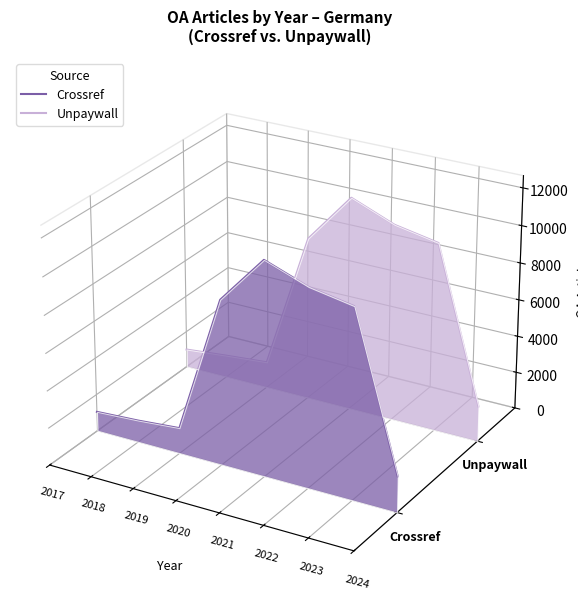

True or false: Crossref and Unpaywall intersect in this chart.

False